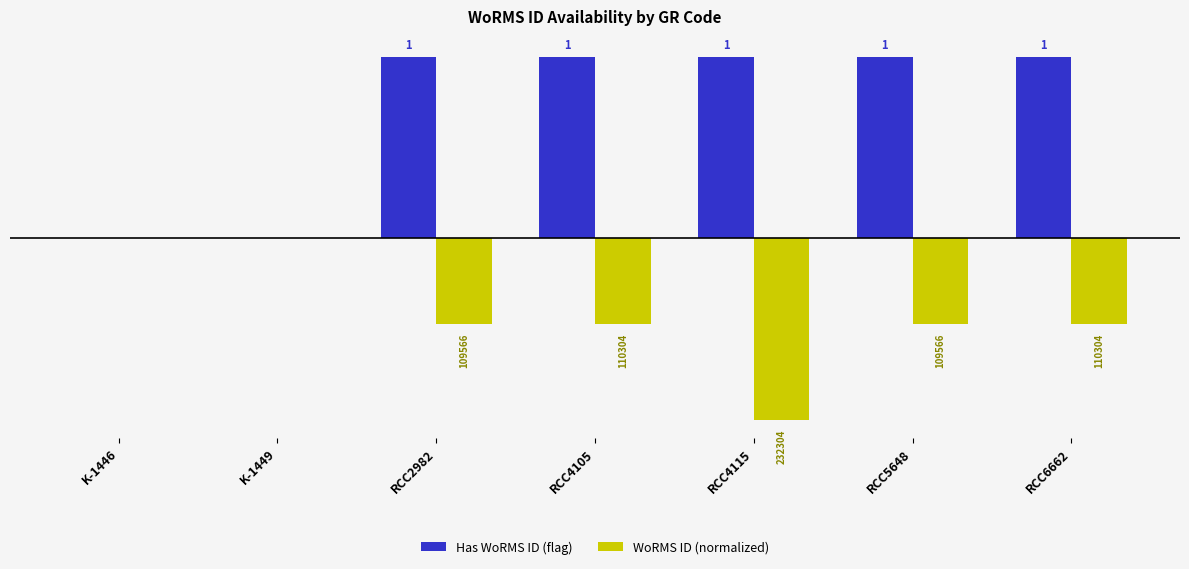

Between RCC5648 and RCC6662, which series saw the biggest shift?

WoRMS ID (normalized)